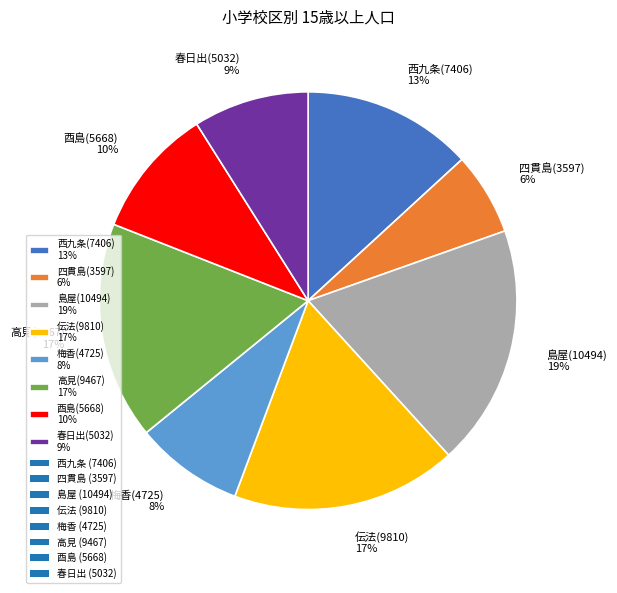

Approximately how many times larger is the value at 梅香 compared to 高見?

0.5